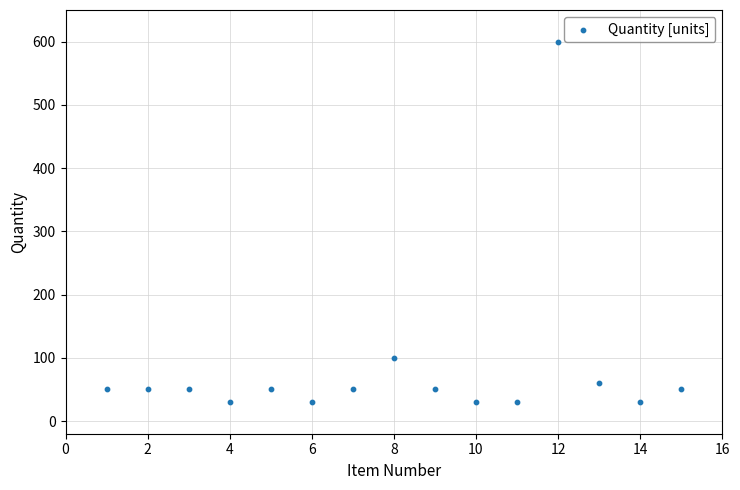

What Y value in the scatter plot is closest to 315?

100